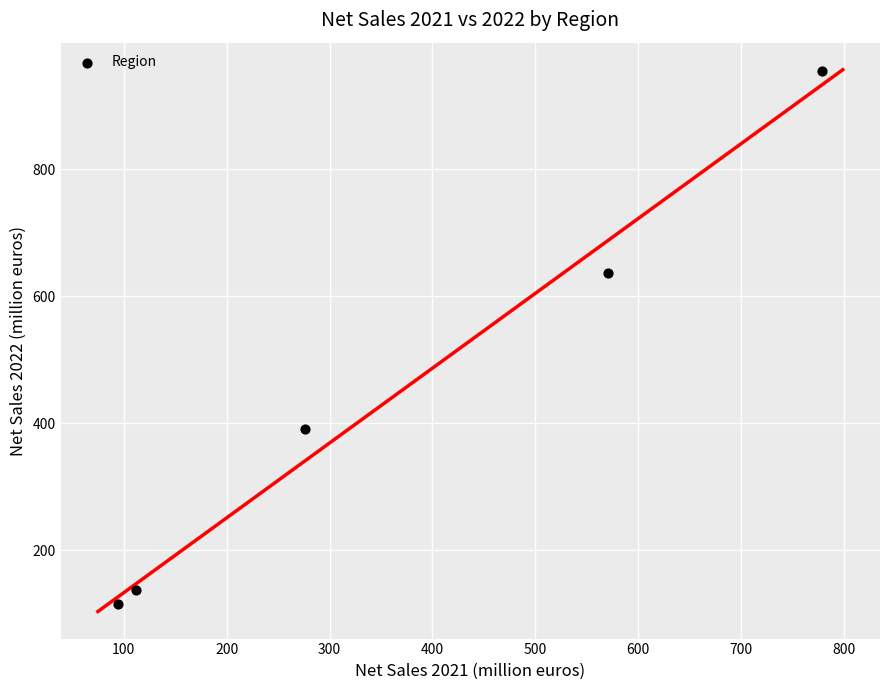

What Y value in the scatter plot is closest to 535?

636.7